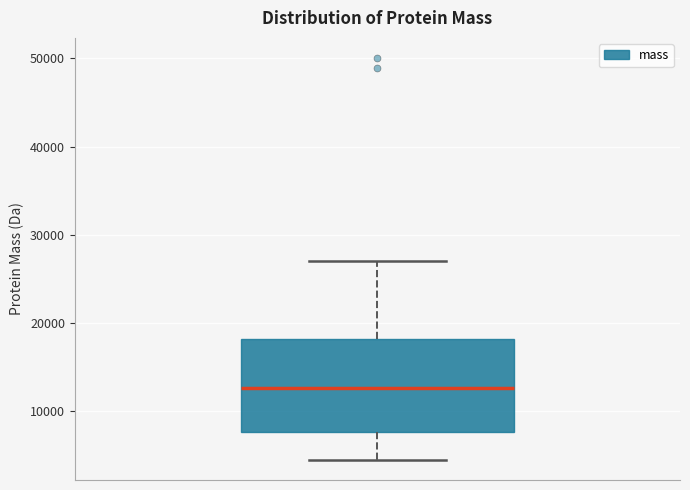

Where is the upper edge of the box on the y-axis? The values are not printed on the chart, so give them approximately, as read against the axis.

18000